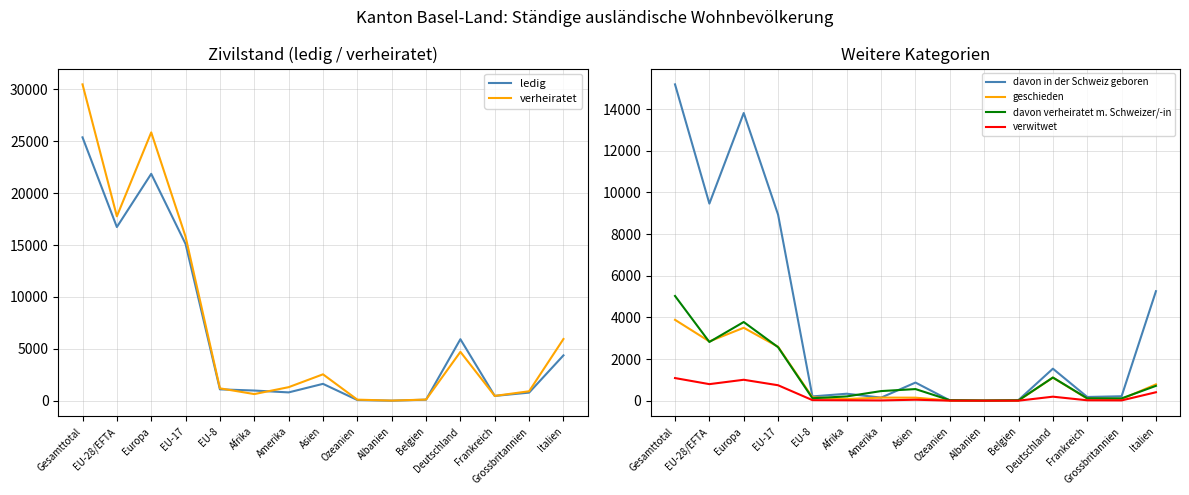

The ledig series shows 4 at Albanien. True or false?

False